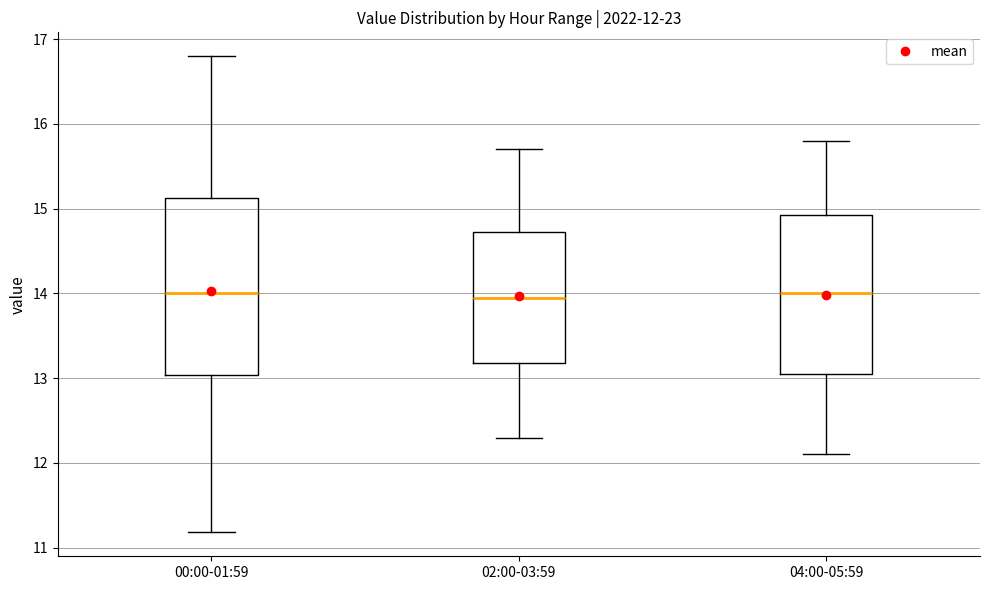

Which box is the tallest, from its lower edge to its upper edge?

00:00-01:59